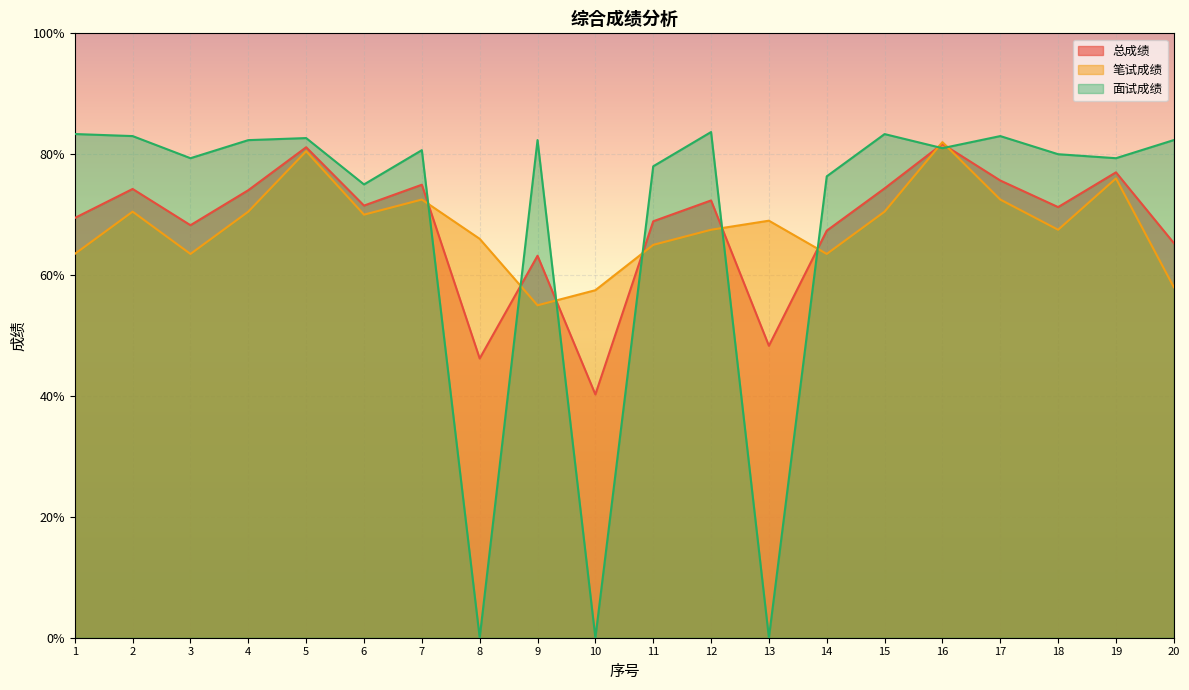

Which has a higher value, 20 or 19?

19